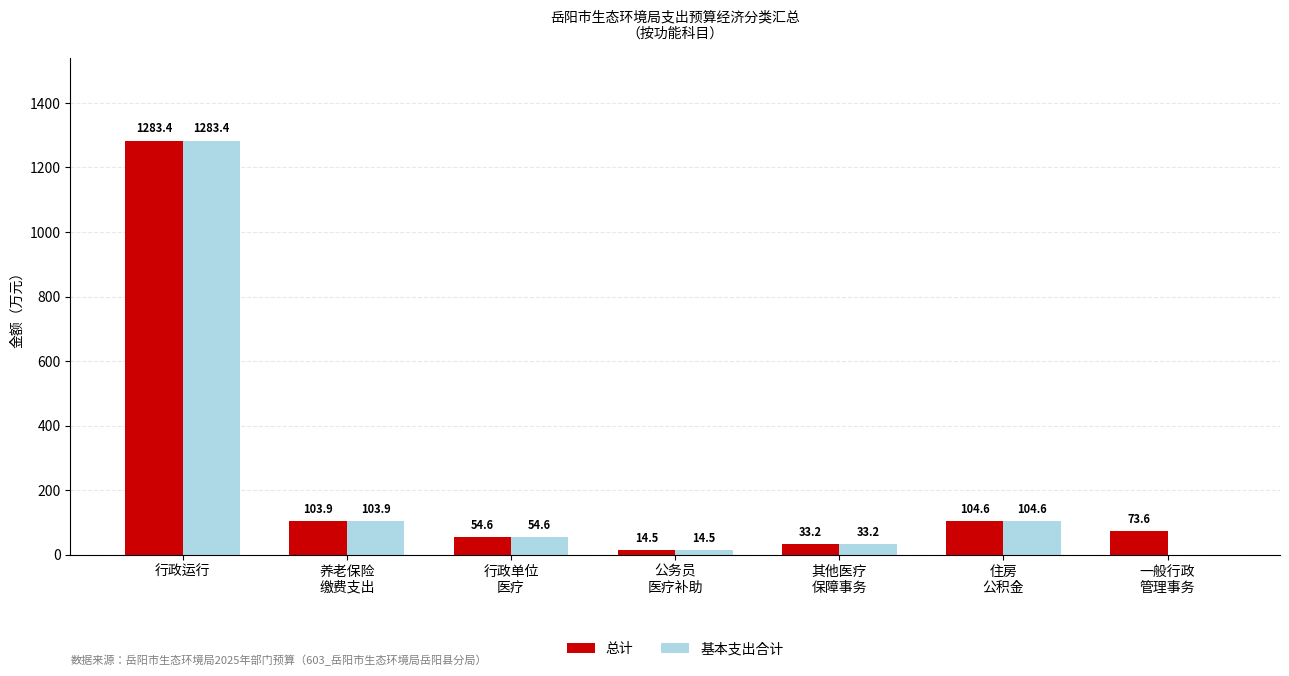

What is the greatest value displayed?

1283.4